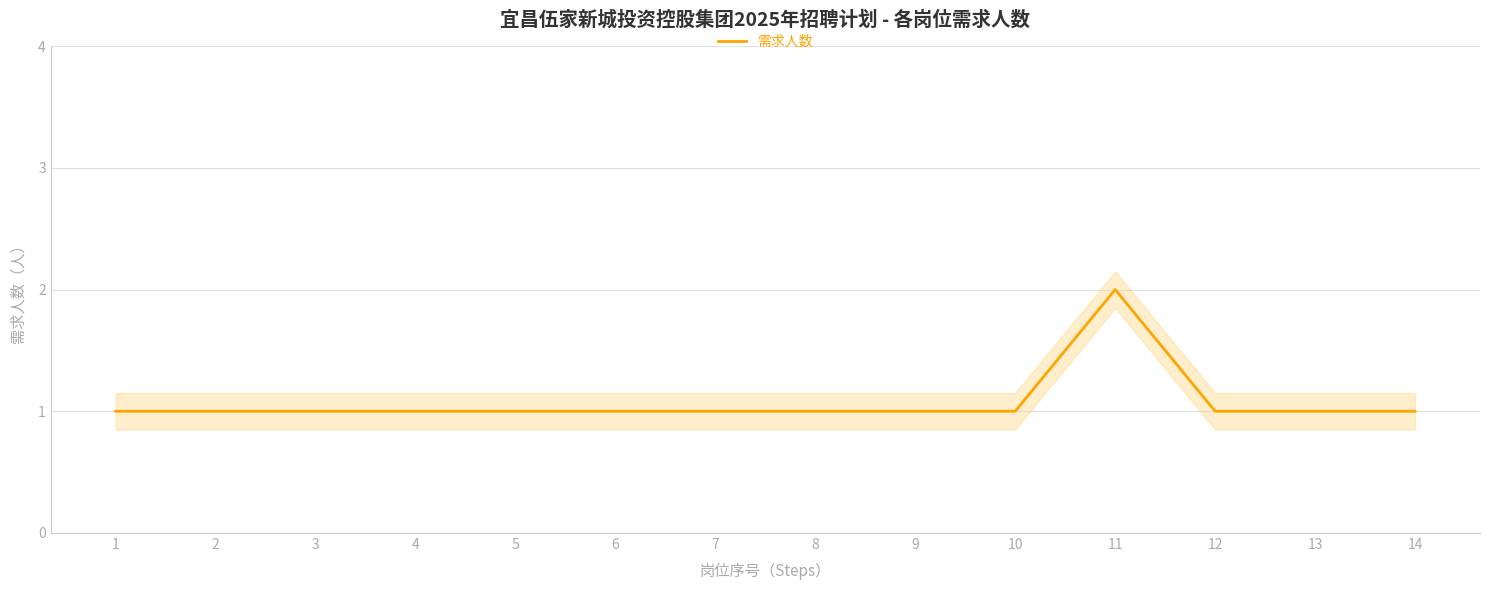

How many data points does each series have?

14